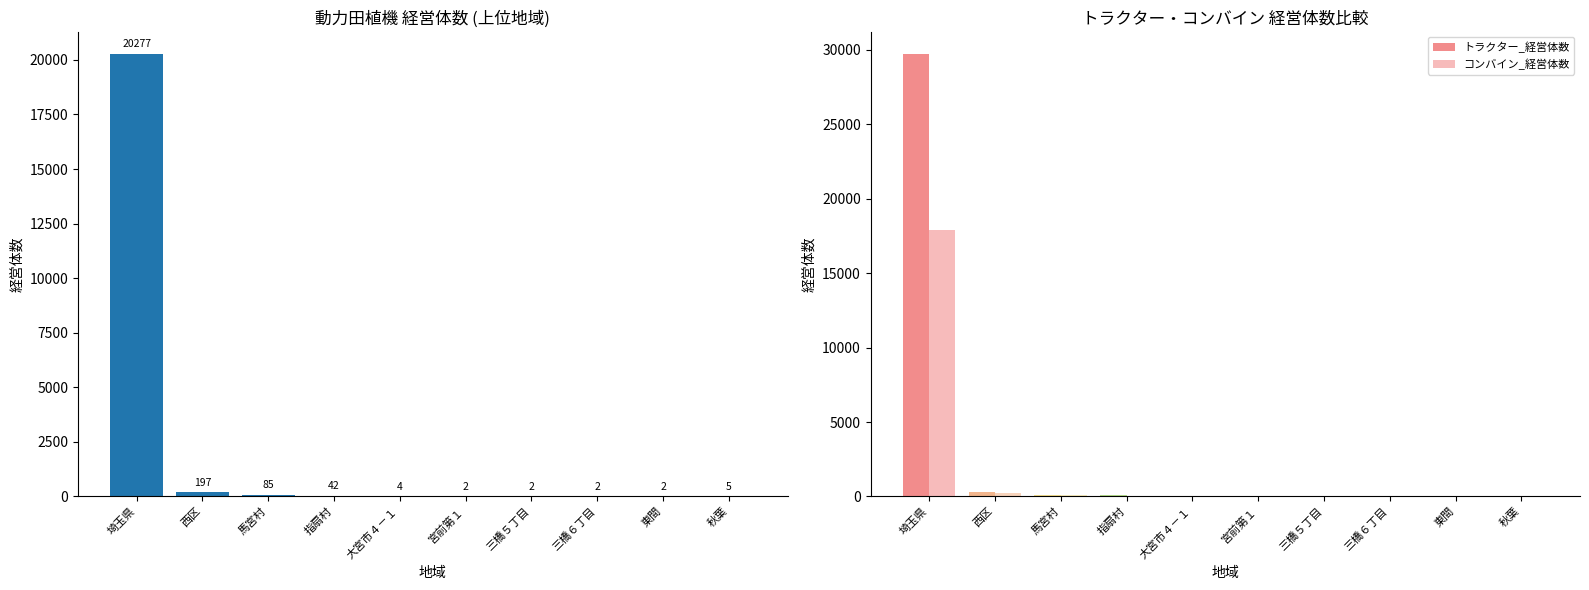

What position from the right is 宮前第１?

5